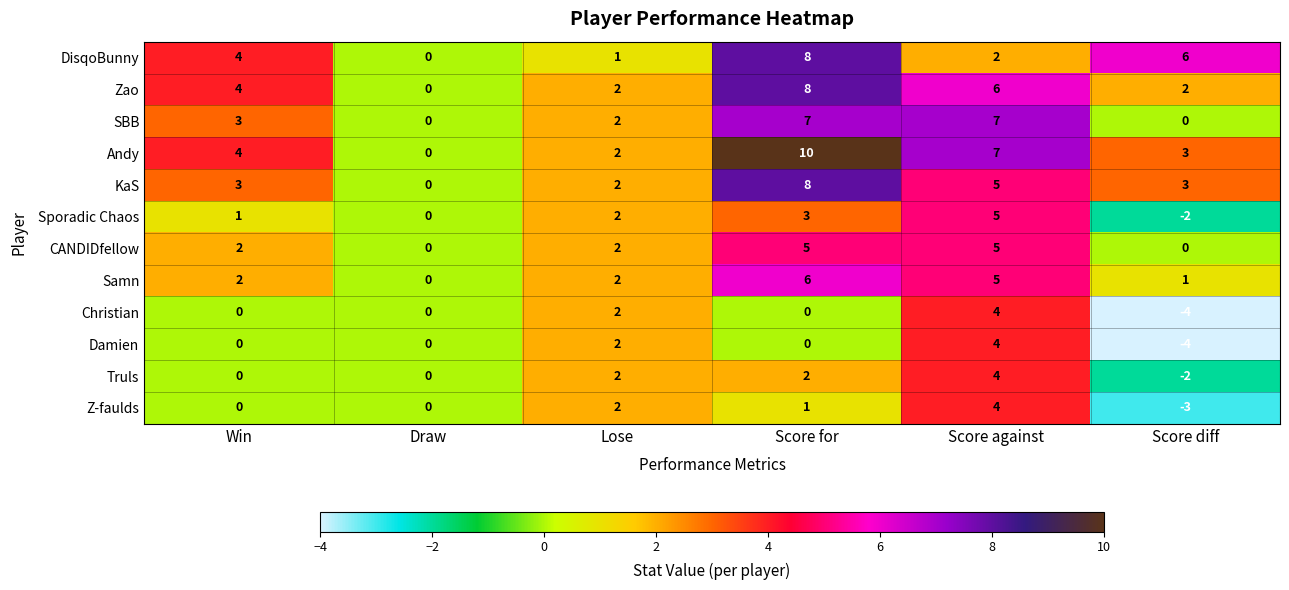

What is the maximum value shown in the chart?

10